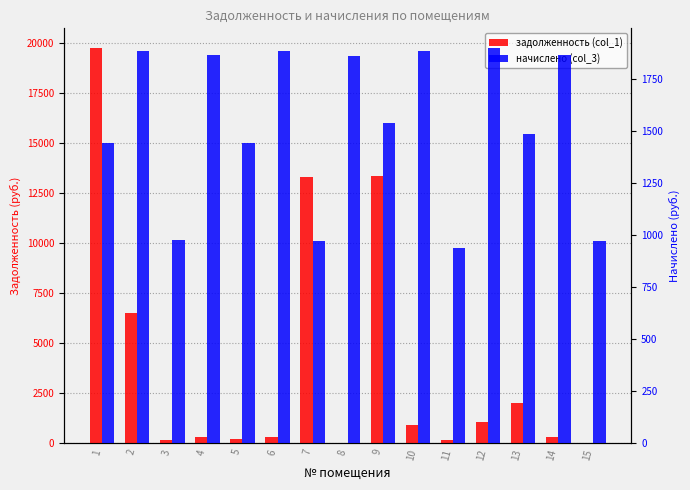

What is the difference between the задолженность (col_1) values at 4 and 7?

12976.4